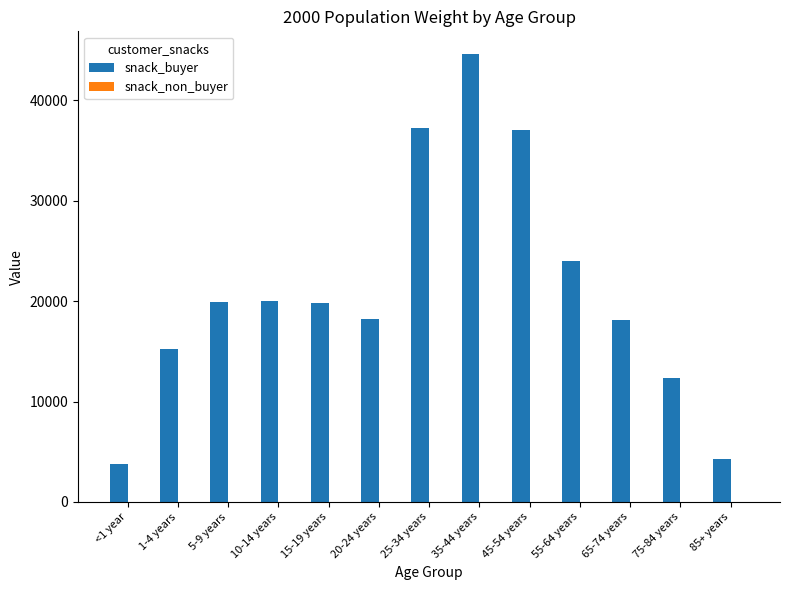

How many distinct data groups are displayed?

2